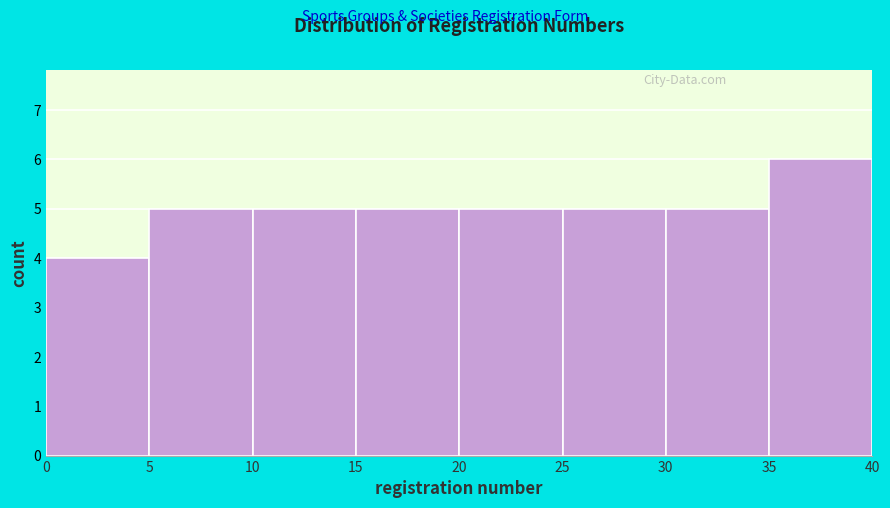

Reading left to right, list every bar in this chart as the range it spans on the x-axis followed by its height. The values are not printed on the chart, so give them approximately, as read against the axis.

0 to 5: 4
5 to 10: 5
10 to 15: 5
15 to 20: 5
20 to 25: 5
25 to 30: 5
30 to 35: 5
35 to 40: 6